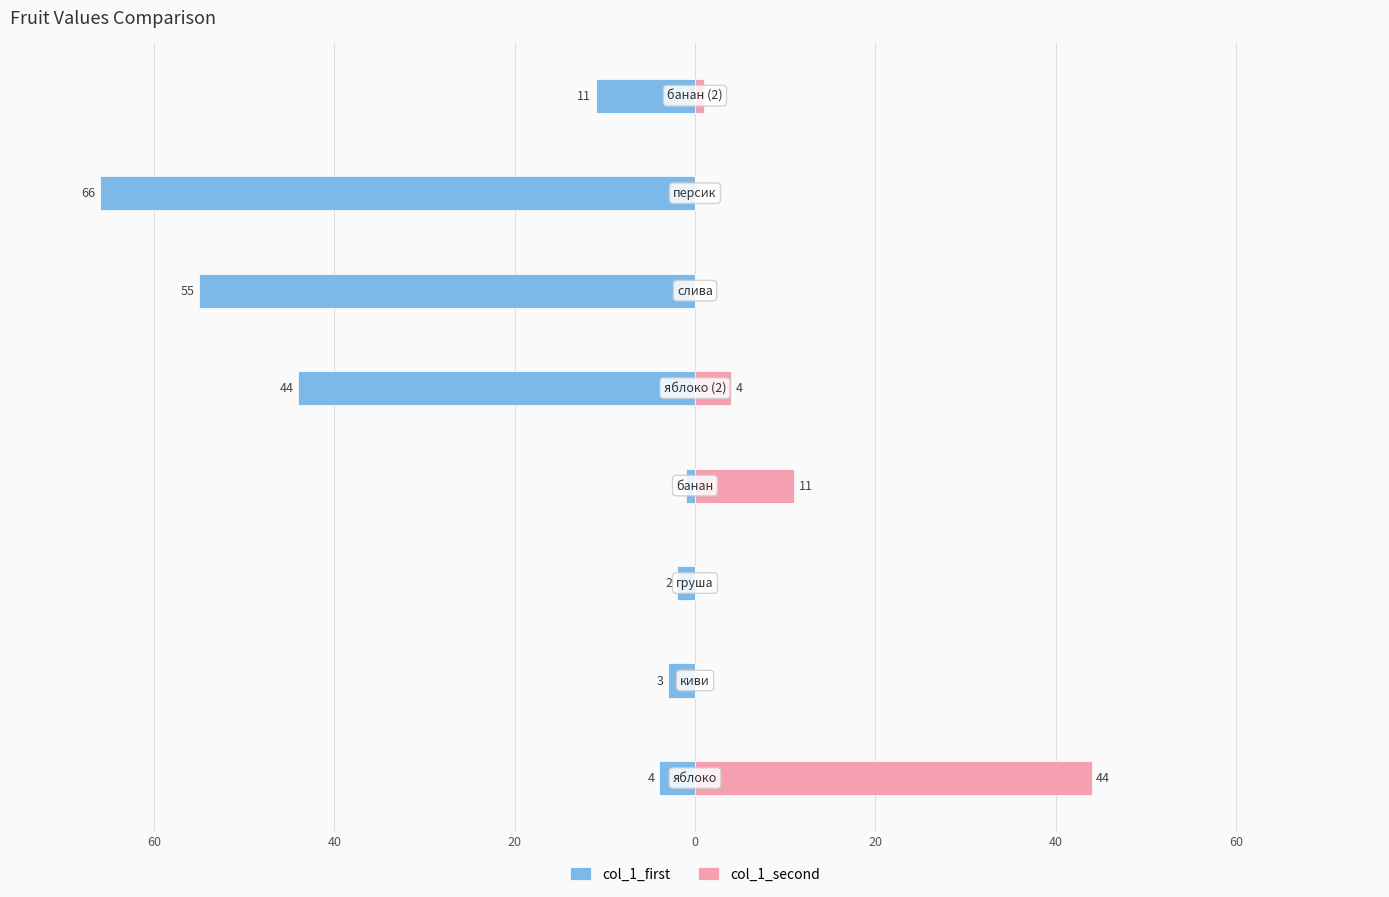

True or false: col_1_first has a value of -66 at 60.

True